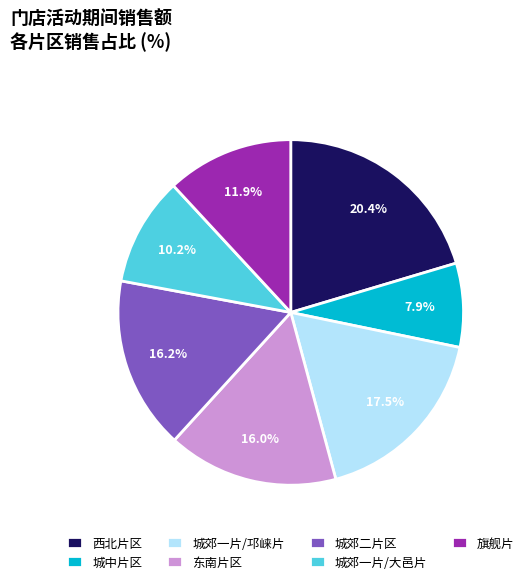

Do 旗舰片 and 城郊二片区 together represent more than half of the pie?

No